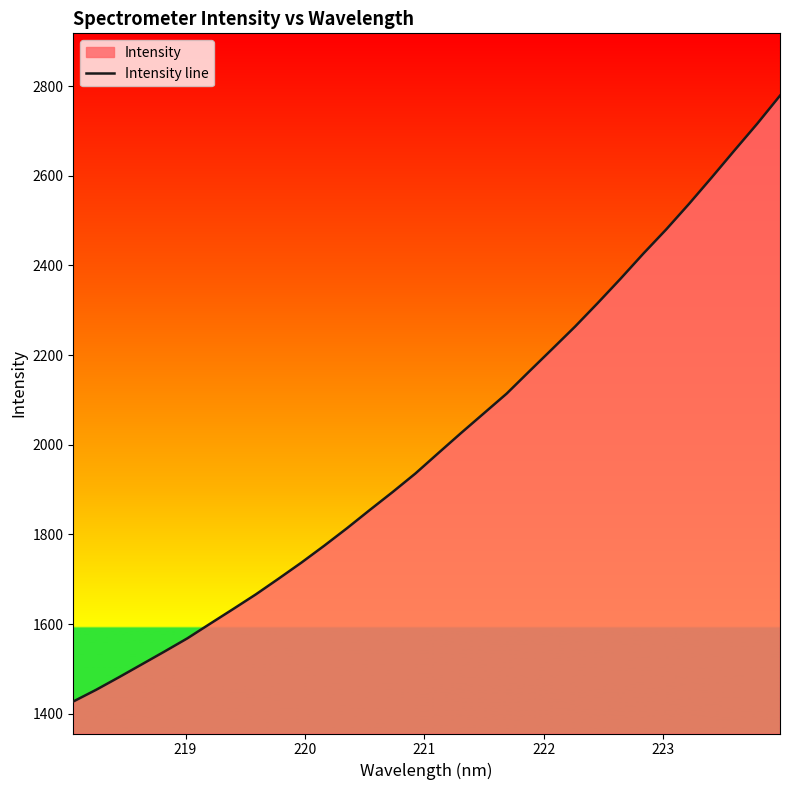

What is the minimum value shown in the chart?

1427.3